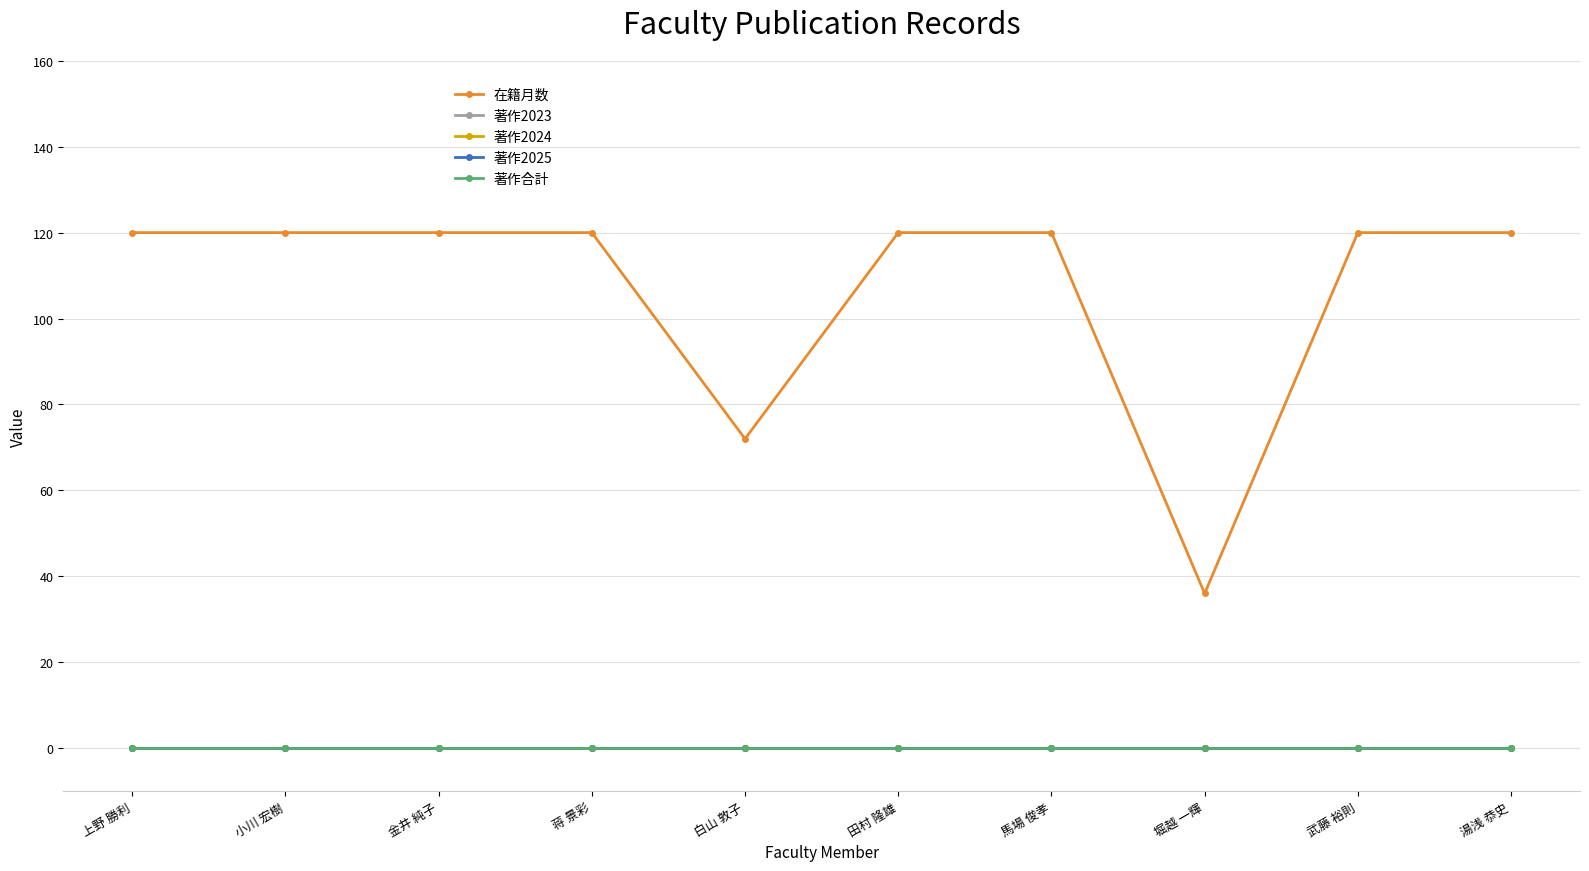

What is the label of the 2nd point from the left?

小川 宏樹